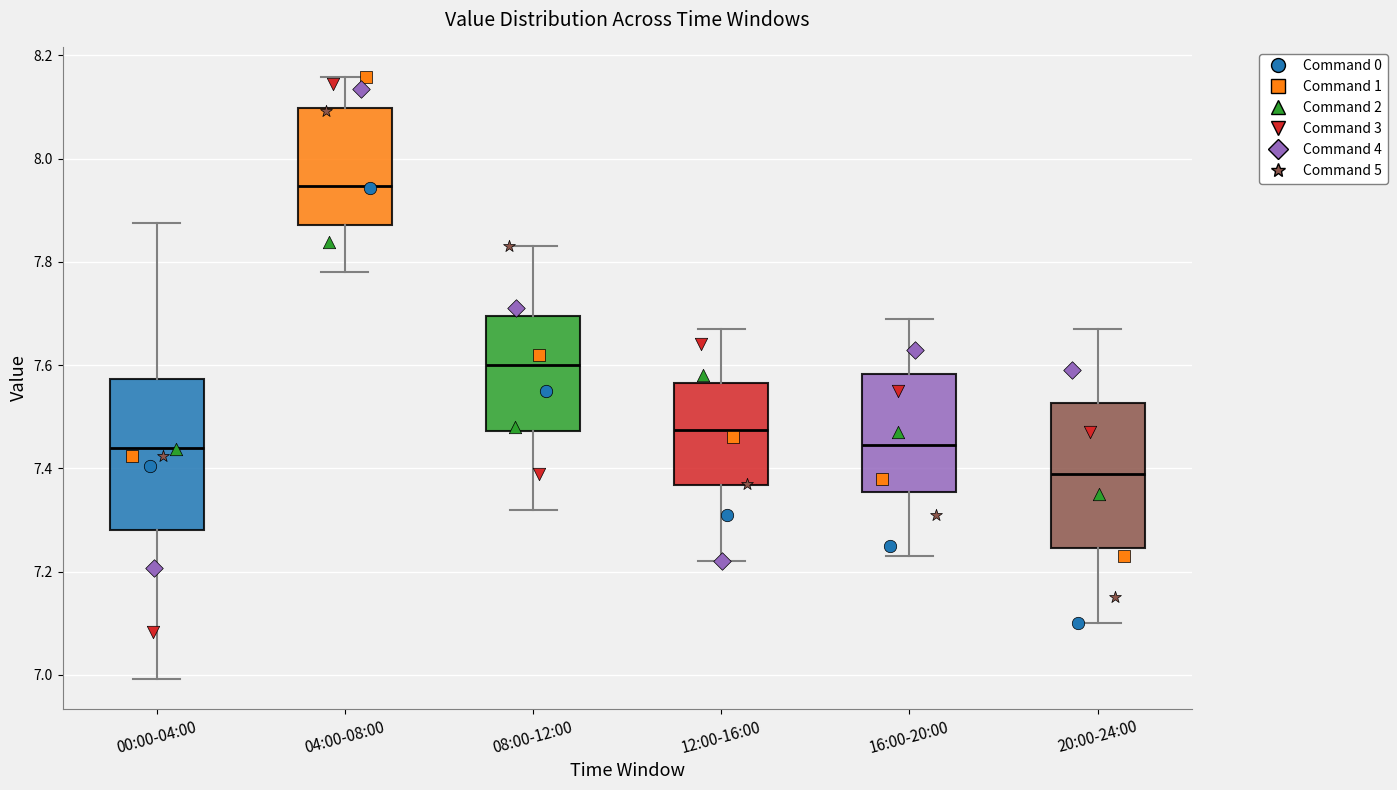

Where does the upper whisker of the box for 00:00-04:00 end on the y-axis? The values are not printed on the chart, so give them approximately, as read against the axis.

7.88